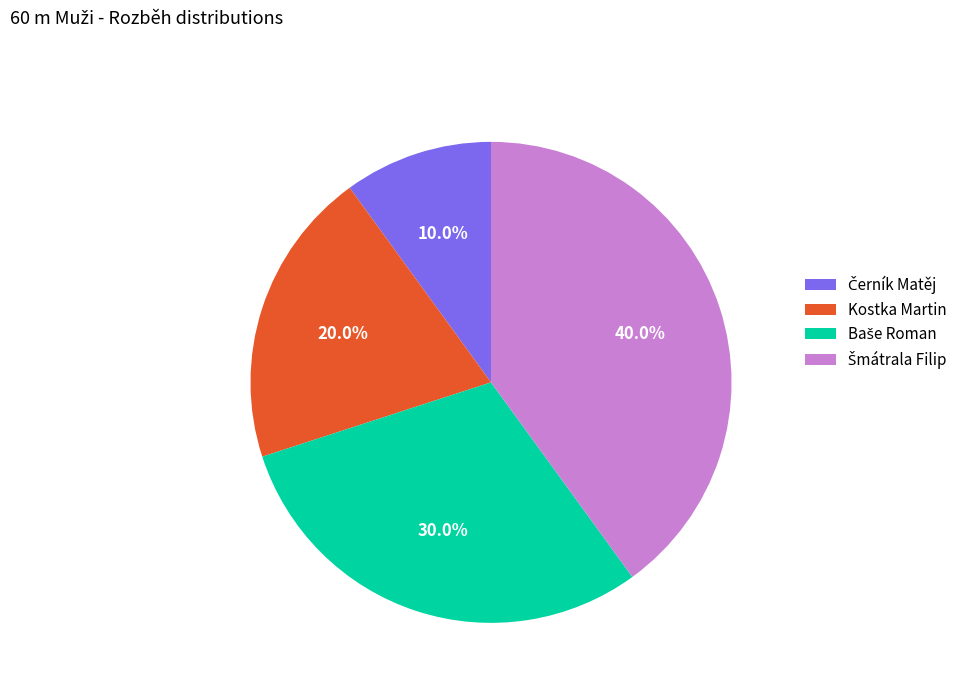

How many segments does this pie chart have?

4